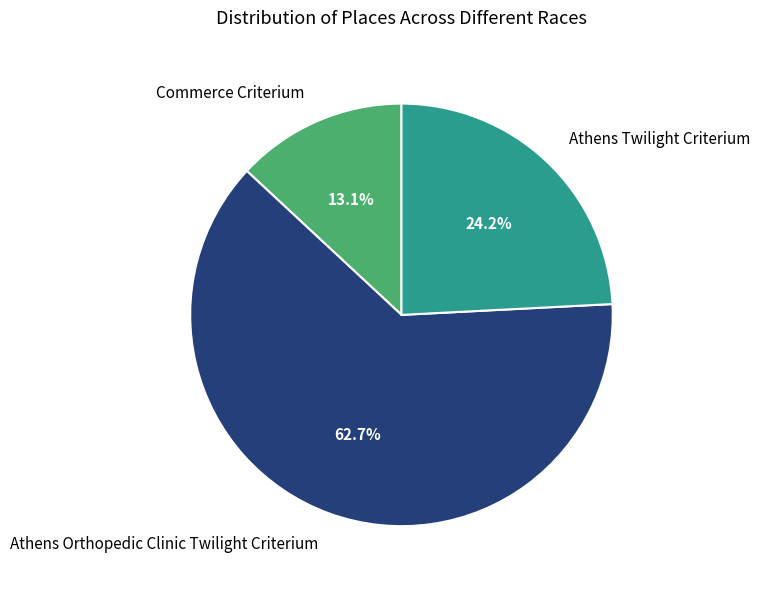

To the nearest percent, what is the average slice percentage?

33%